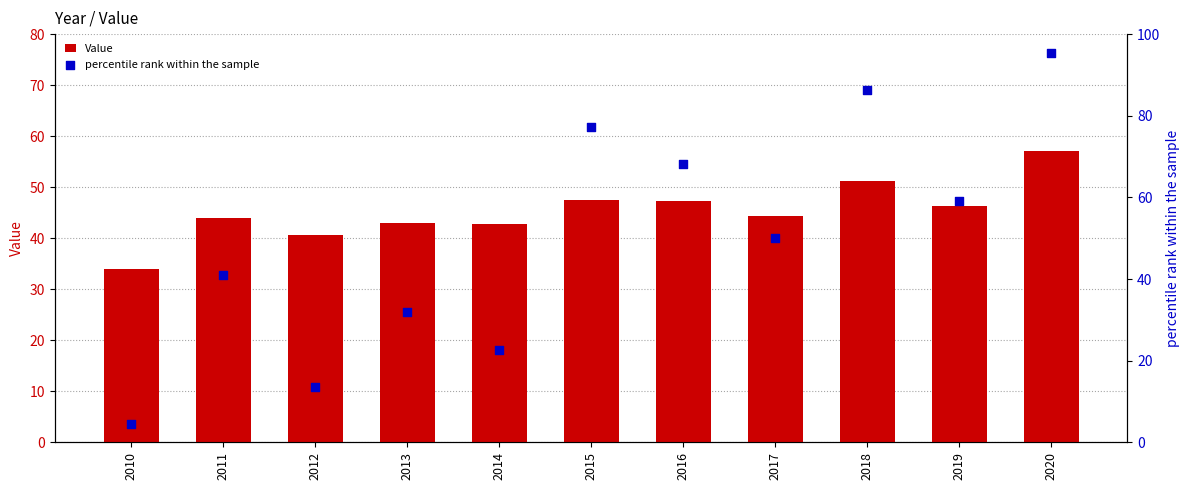

Which series contains the lowest Y value?

percentile rank within the sample